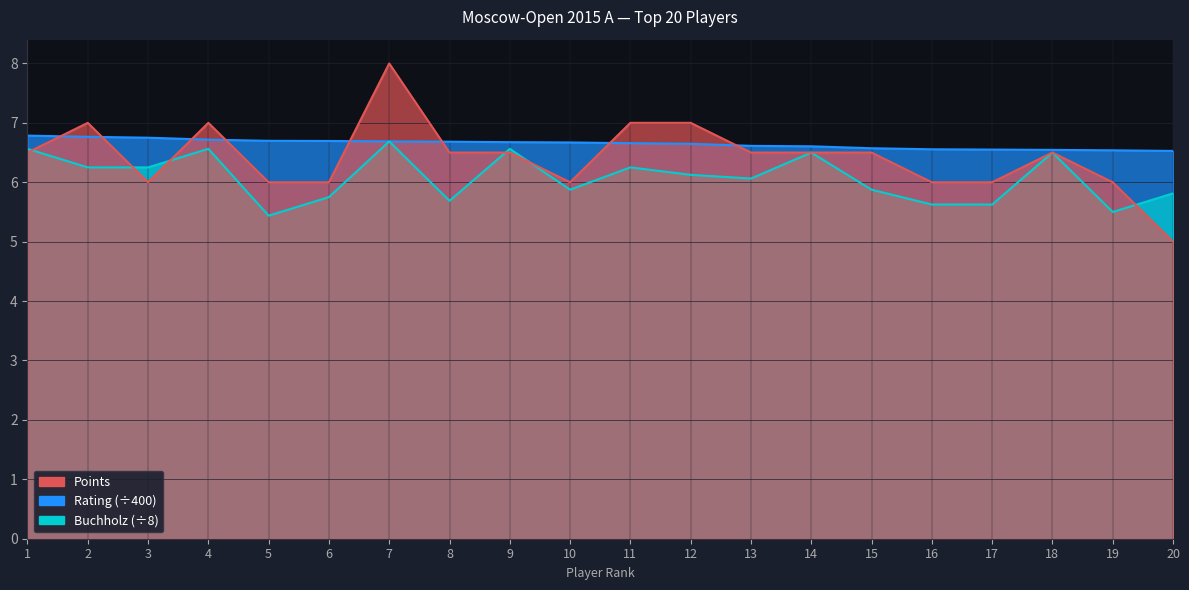

How many interior local peaks does the Points series have?

4